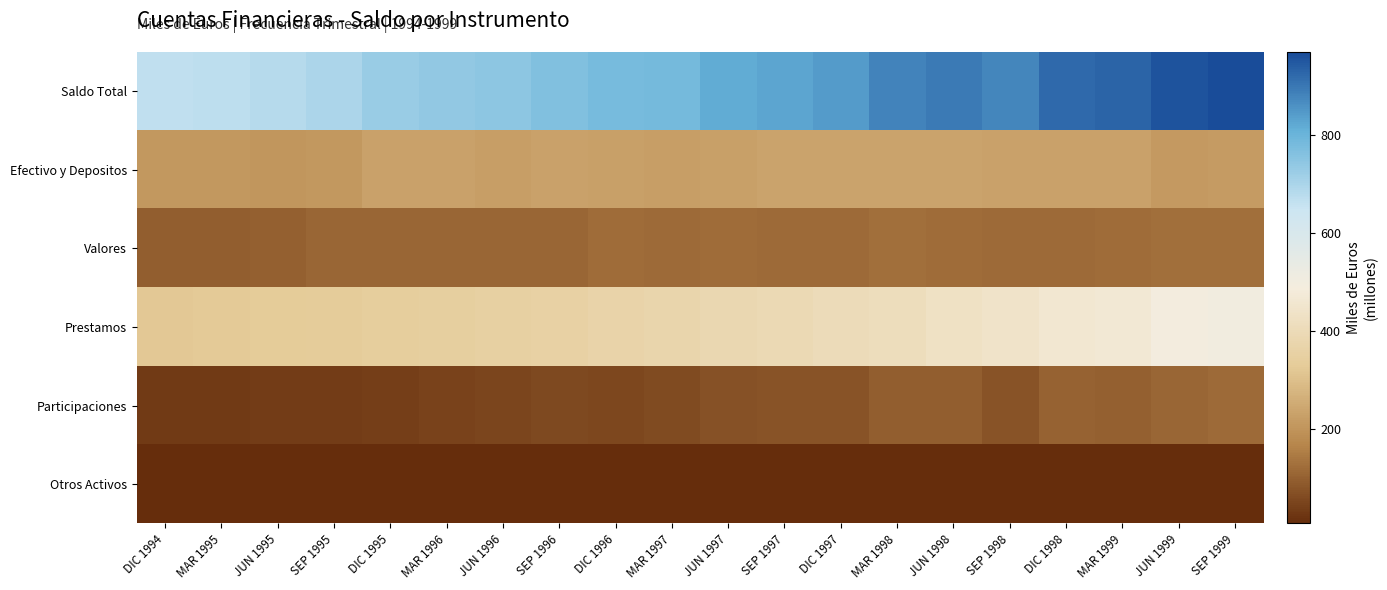

Reading right to left, extract all data points from this chart.

Saldo Total: SEP 1999=968.7	JUN 1999=955.0	MAR 1999=930.2	DIC 1998=920.9	SEP 1998=877.2	JUN 1998=894.6	MAR 1998=878.8	DIC 1997=841.6	SEP 1997=829.1	JUN 1997=816.1	MAR 1997=784.5	DIC 1996=777.5	SEP 1996=765.9	JUN 1996=746.5	MAR 1996=738.1	DIC 1995=726.0	SEP 1995=695.5	JUN 1995=681.2	MAR 1995=671.4	DIC 1994=666.1
Efectivo y Depositos: SEP 1999=215.7	JUN 1999=212.8	MAR 1999=229.8	DIC 1998=230.8	SEP 1998=230.9	JUN 1998=233.0	MAR 1998=234.0	DIC 1997=236.6	SEP 1997=236.7	JUN 1997=226.3	MAR 1997=223.3	DIC 1996=229.2	SEP 1996=230.8	JUN 1996=222.8	MAR 1996=229.4	DIC 1995=230.0	SEP 1995=206.7	JUN 1995=204.9	MAR 1995=208.0	DIC 1994=207.0
Valores: SEP 1999=125.3	JUN 1999=125.6	MAR 1999=123.3	DIC 1998=119.8	SEP 1998=118.5	JUN 1998=123.9	MAR 1998=127.3	DIC 1997=116.9	SEP 1997=117.1	JUN 1997=122.1	MAR 1997=120.3	DIC 1996=120.4	SEP 1996=112.7	JUN 1996=110.0	MAR 1996=109.9	DIC 1995=109.8	SEP 1995=109.5	JUN 1995=99.7	MAR 1995=95.8	DIC 1994=95.8
Prestamos: SEP 1999=501.9	JUN 1999=495.3	MAR 1999=467.2	DIC 1998=460.1	SEP 1998=440.7	JUN 1998=431.4	MAR 1998=412.9	DIC 1997=404.2	SEP 1997=390.8	JUN 1997=386.3	MAR 1997=372.0	DIC 1996=364.7	SEP 1996=354.2	JUN 1996=352.8	MAR 1996=342.0	DIC 1995=338.9	SEP 1995=331.8	JUN 1995=329.6	MAR 1995=323.4	DIC 1994=320.8
Participaciones: SEP 1999=116.8	JUN 1999=112.3	MAR 1999=101.0	DIC 1998=101.9	SEP 1998=78.6	JUN 1998=97.7	MAR 1998=96.6	DIC 1997=75.4	SEP 1997=75.9	JUN 1997=72.8	MAR 1997=60.4	DIC 1996=55.4	SEP 1996=59.3	JUN 1996=51.7	MAR 1996=47.9	DIC 1995=38.0	SEP 1995=37.4	JUN 1995=36.1	MAR 1995=33.8	DIC 1994=31.9
Otros Activos: SEP 1999=9.0	JUN 1999=9.0	MAR 1999=9.0	DIC 1998=8.3	SEP 1998=8.5	JUN 1998=8.5	MAR 1998=8.1	DIC 1997=8.5	SEP 1997=8.7	JUN 1997=8.5	MAR 1997=8.4	DIC 1996=7.8	SEP 1996=8.9	JUN 1996=9.2	MAR 1996=8.8	DIC 1995=9.2	SEP 1995=10.2	JUN 1995=10.9	MAR 1995=10.5	DIC 1994=10.6